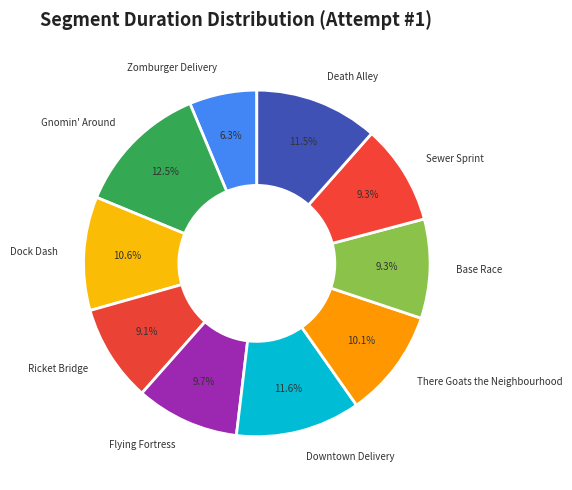

Is the sum of Dock Dash and Sewer Sprint greater than half?

No